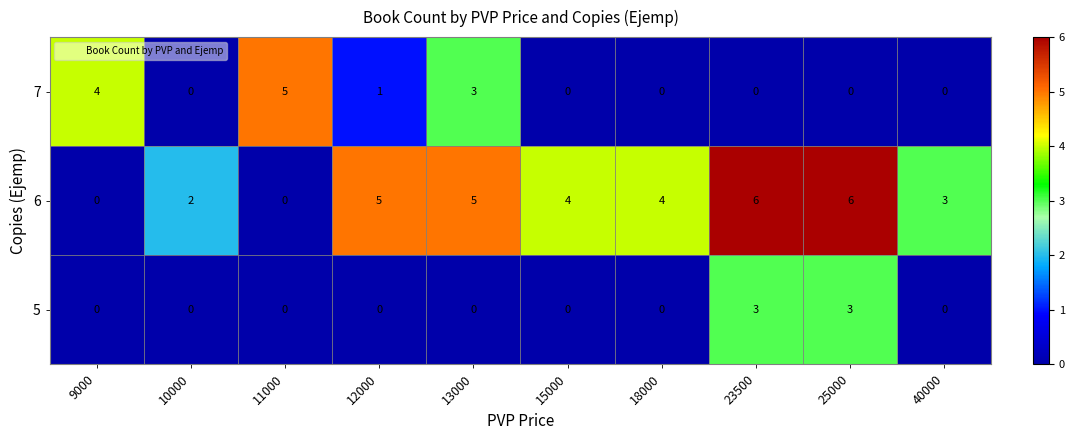

Which series has the largest total across all categories?

6